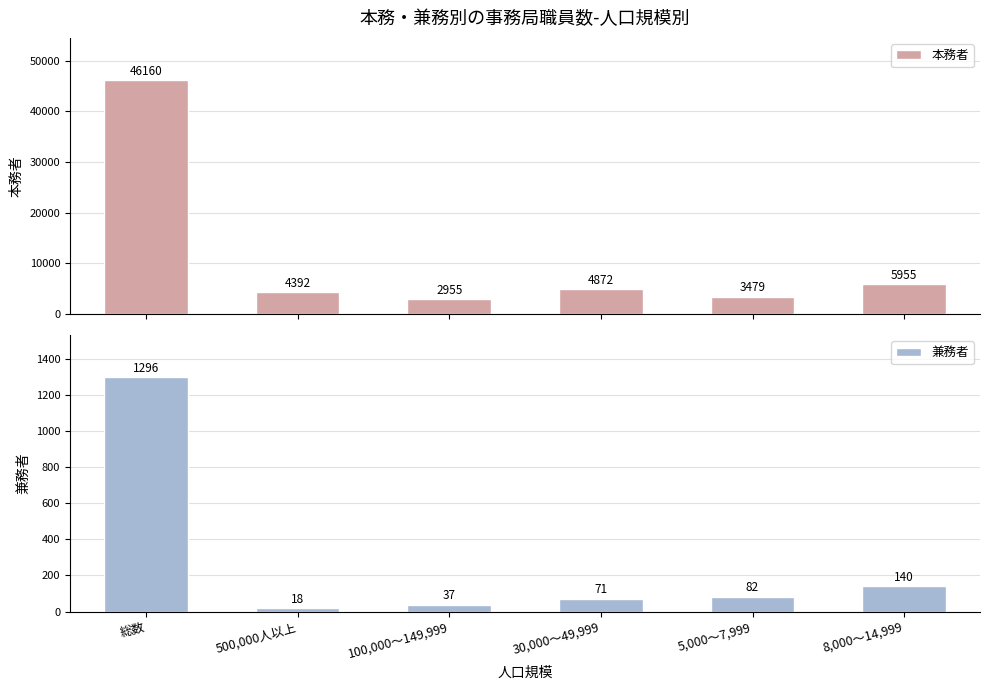

How many groups of bars are there?

6